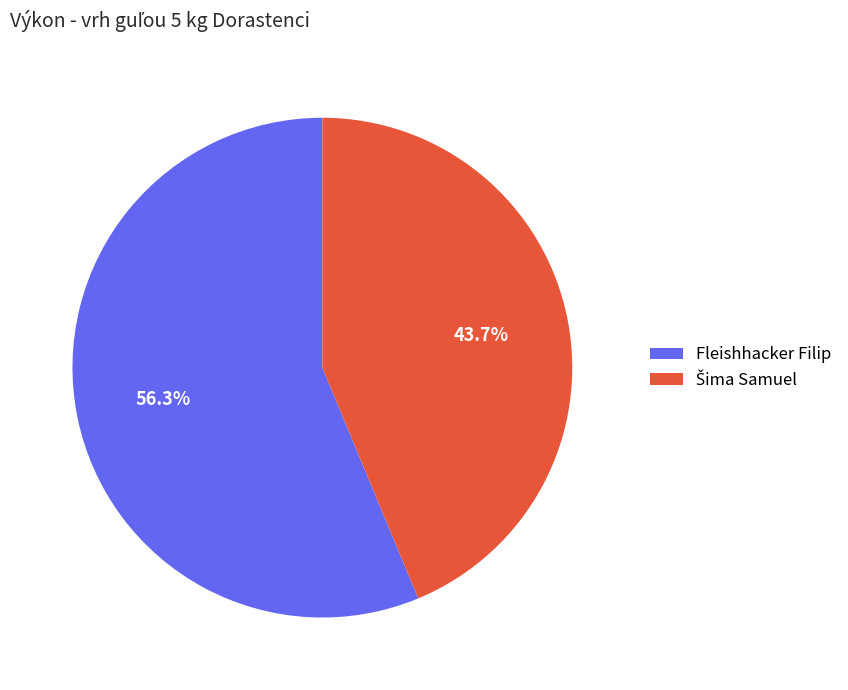

How much of the chart is everything except Fleishhacker Filip?

43.7%